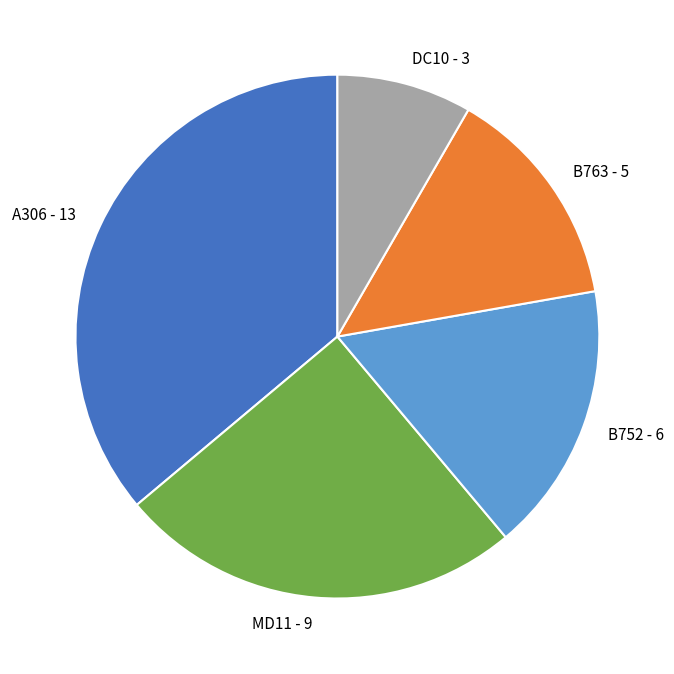

Which category has the smallest portion of the pie?

DC10